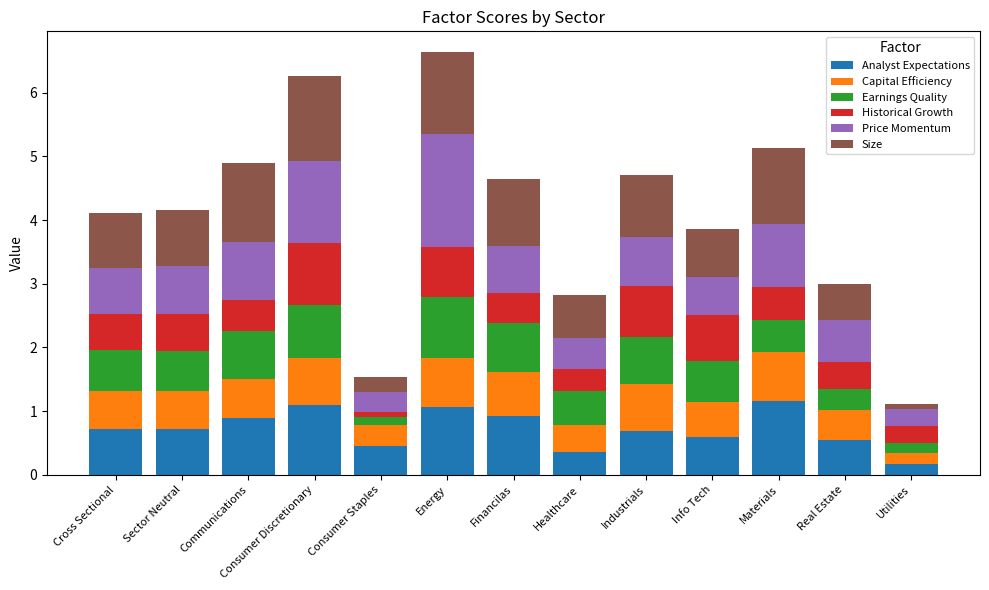

What is the maximum value for Analyst Expectations?

1.2